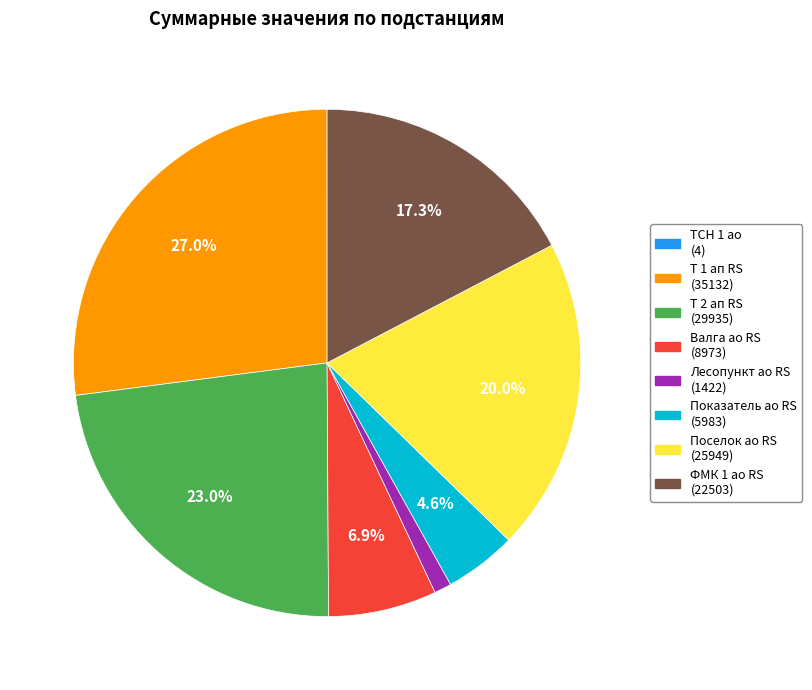

Is there any slice that represents more than half of the pie?

No